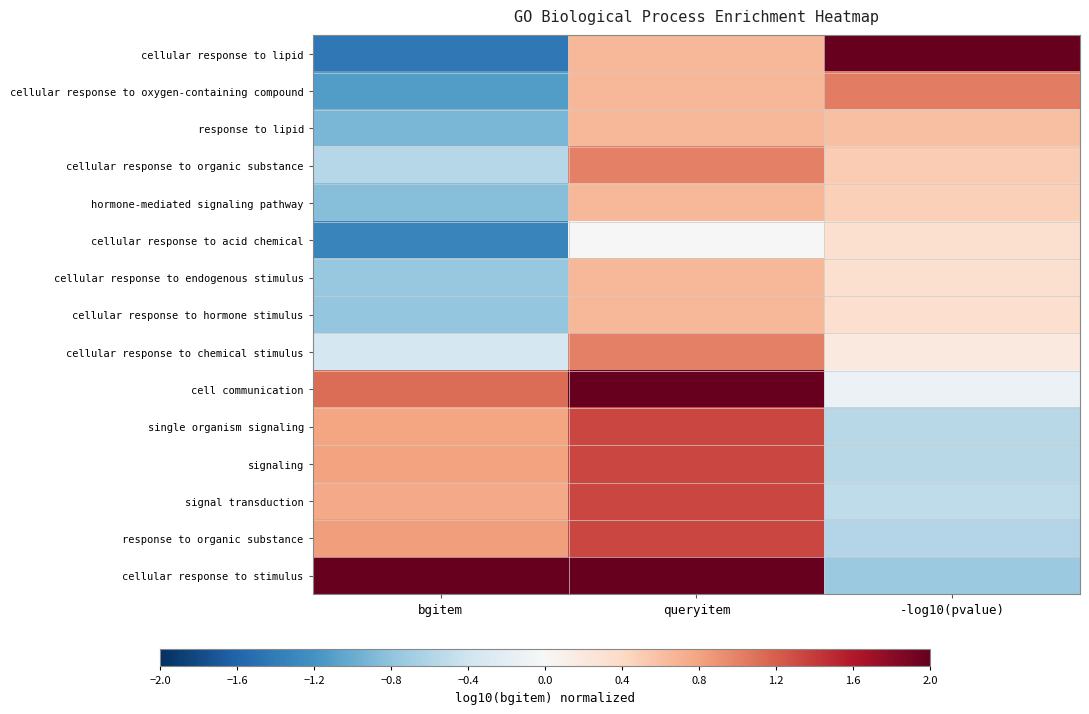

Which category has the highest value across all series?

-log10(pvalue)